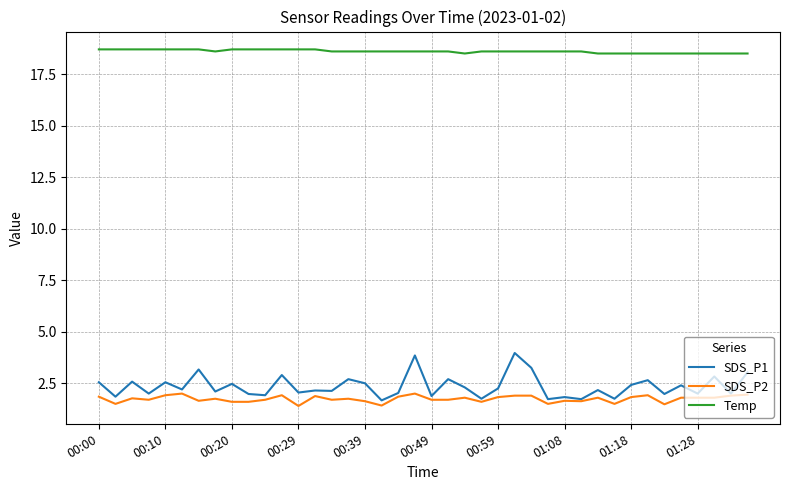

Which series has the largest total across all categories?

Temp